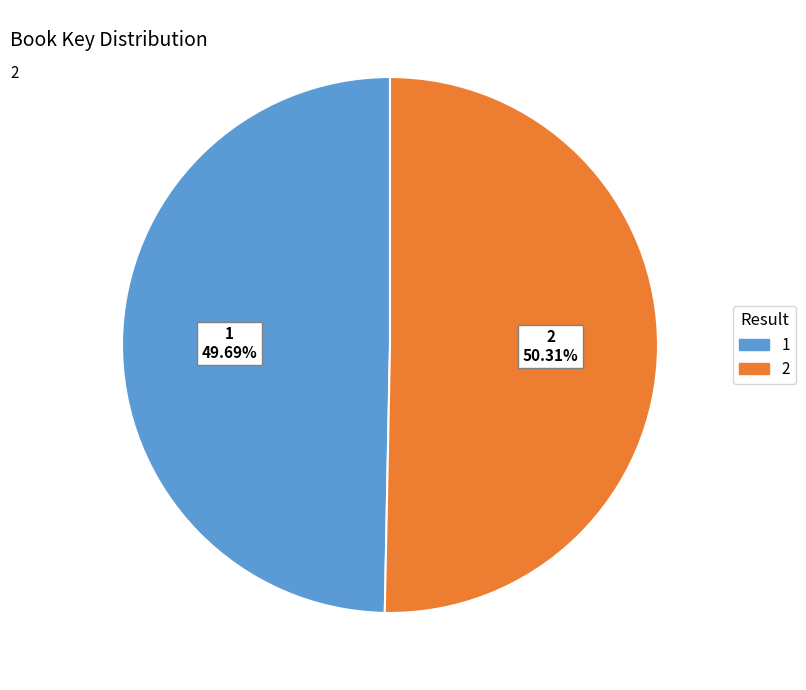

Does any single category account for the majority?

Yes